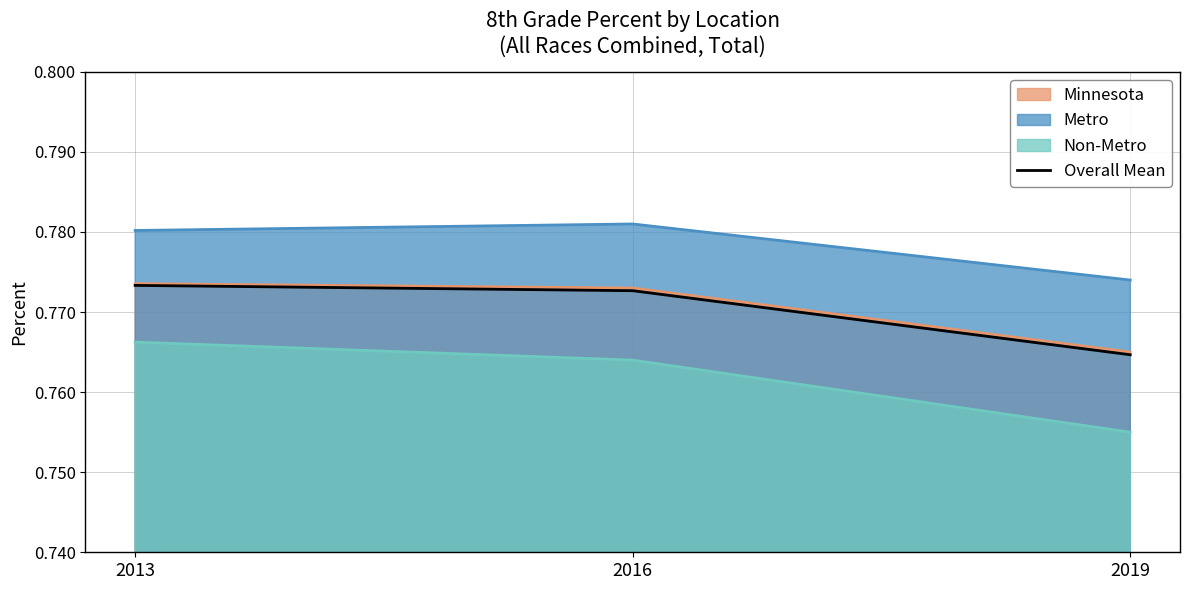

Rank the categories by value from highest to lowest.

2013, 2016, 2019